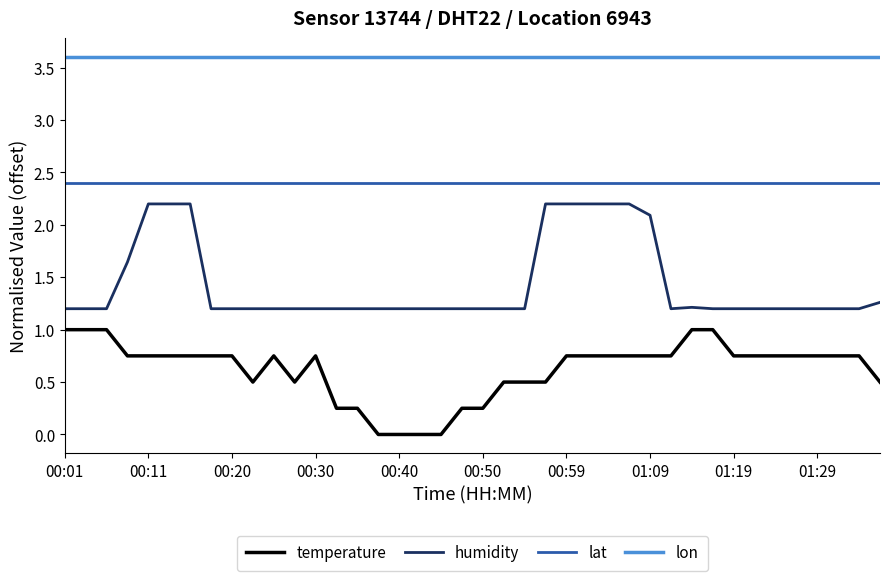

What is the sum of all temperature values?

24.8